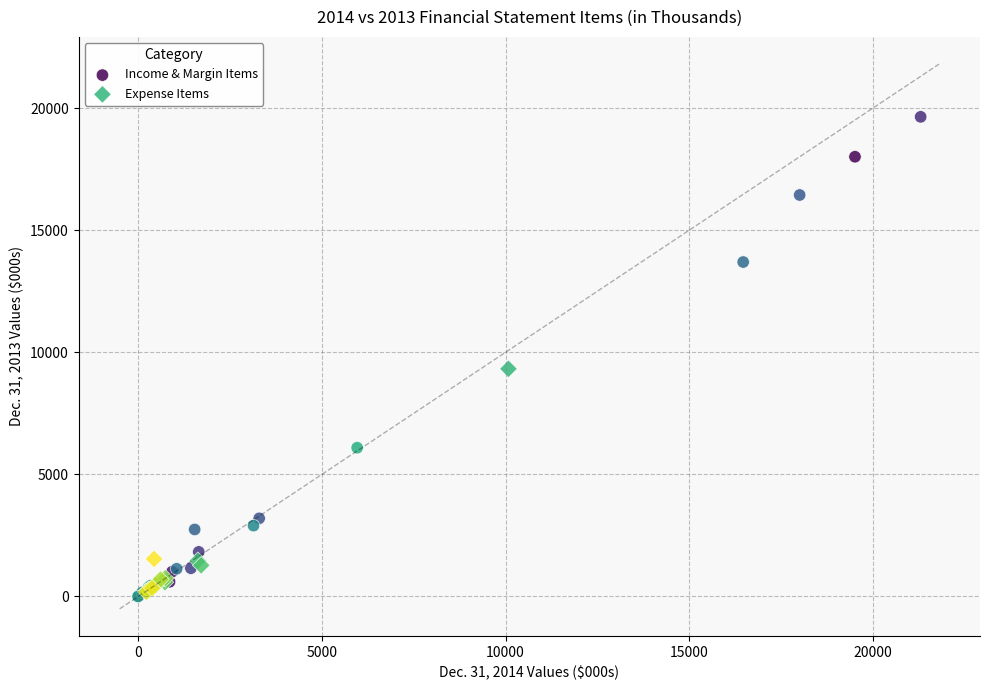

Which series reaches the maximum Y coordinate?

Income & Margin Items